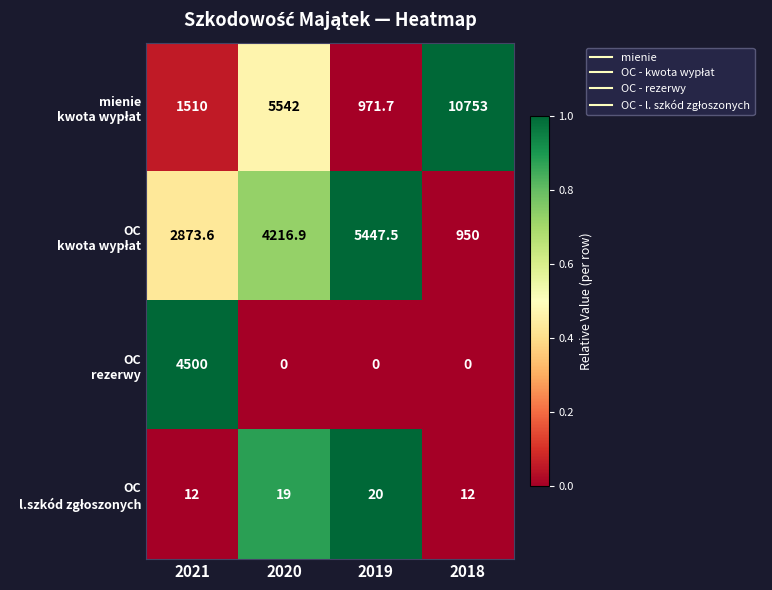

Which category has the highest value across all series?

2018